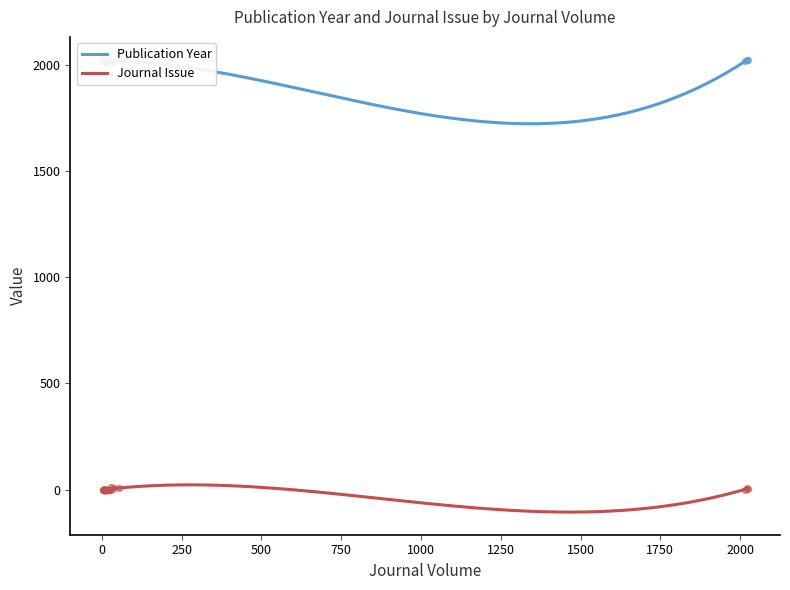

What are all the series names shown in the legend?

Publication Year, Journal Issue